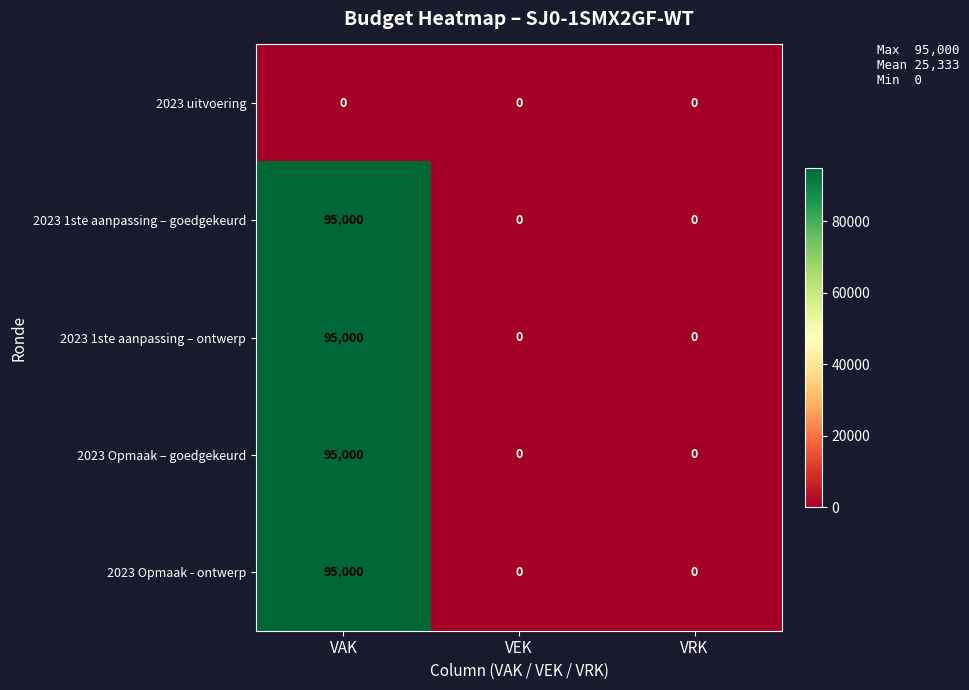

At how many categories does at least one series exceed 65163?

1